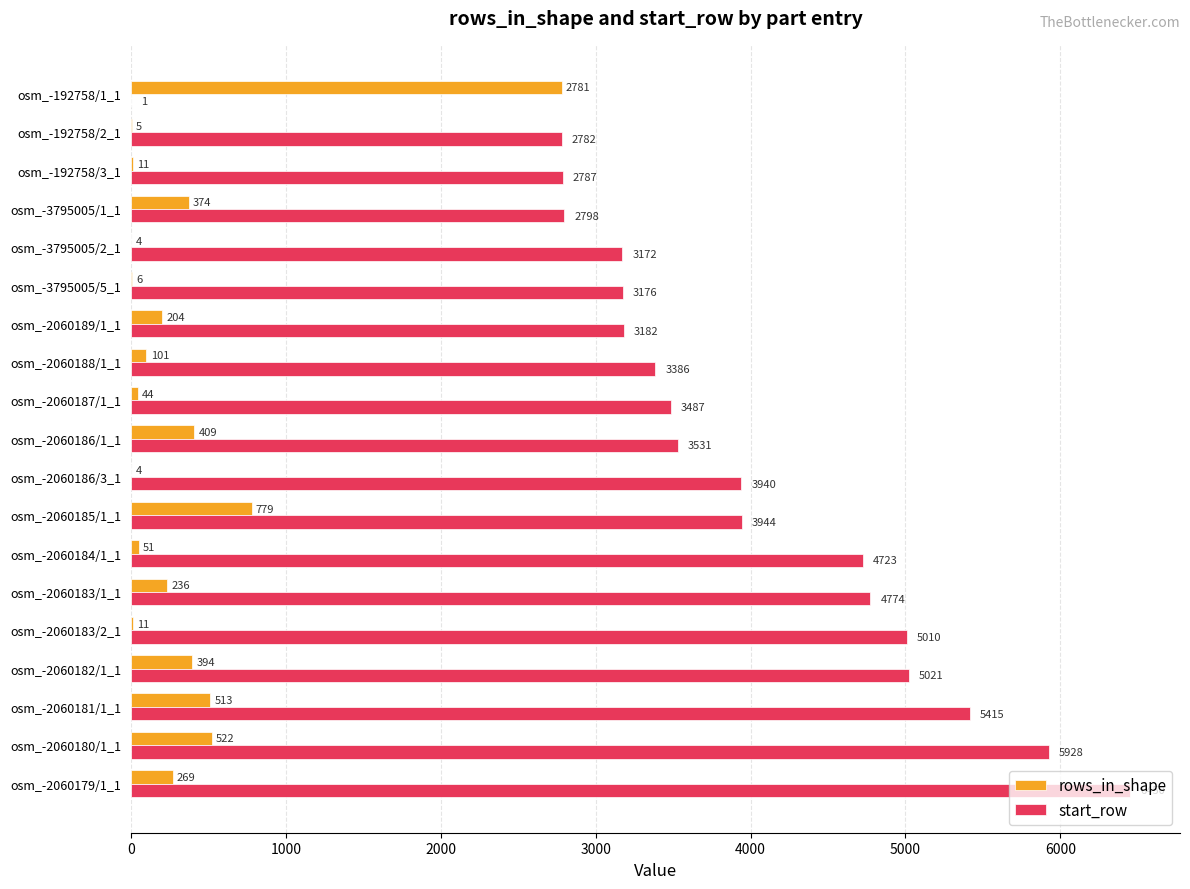

Which series changed the most between osm_-192758/3_1 and osm_-2060183/1_1?

start_row